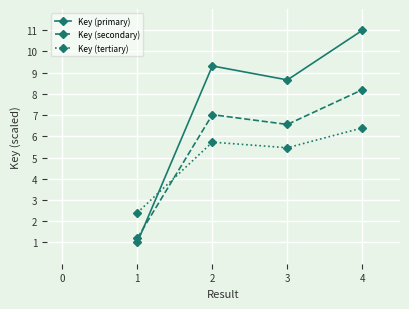

What is the minimum value shown in the chart?

1.0